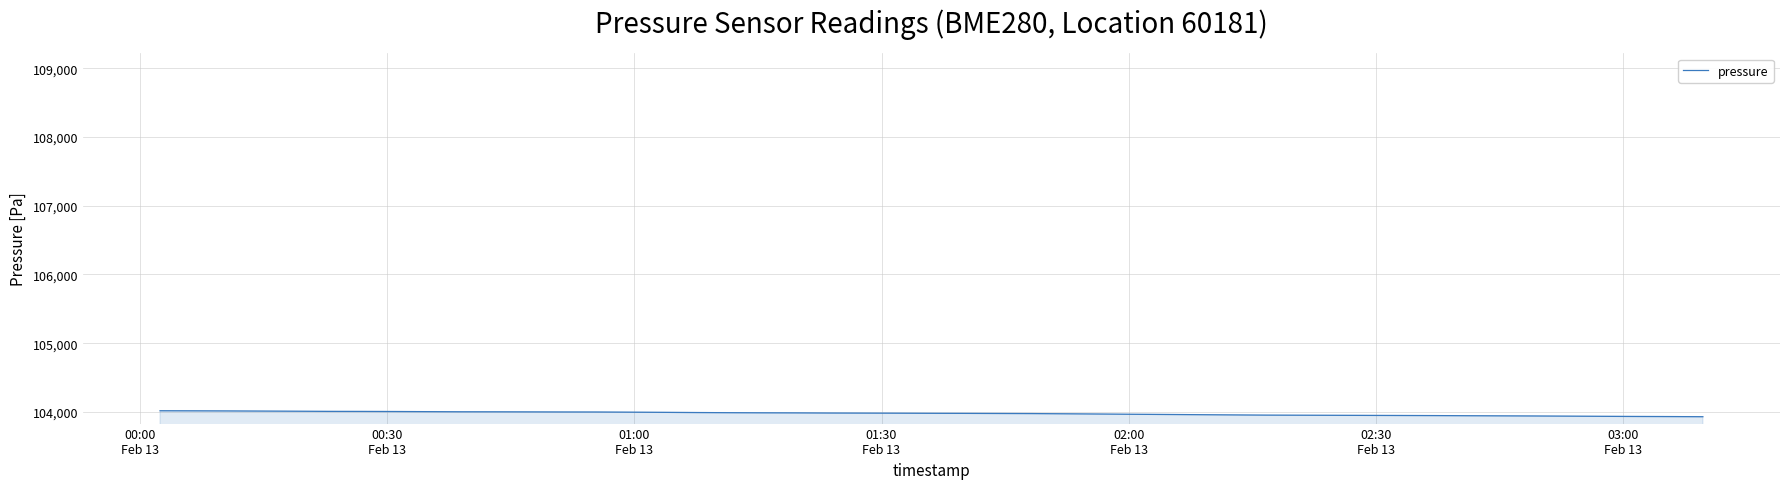

How many categories are shown in the chart?

40